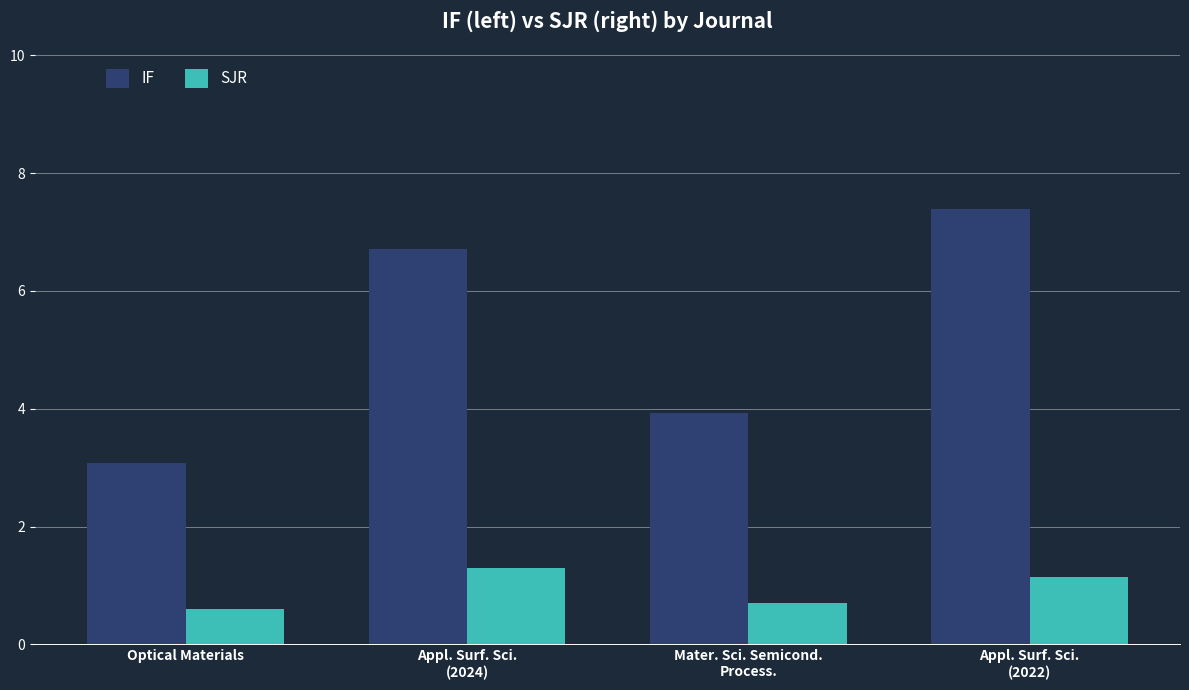

Count the SJR values in the range 0 to 1.

2